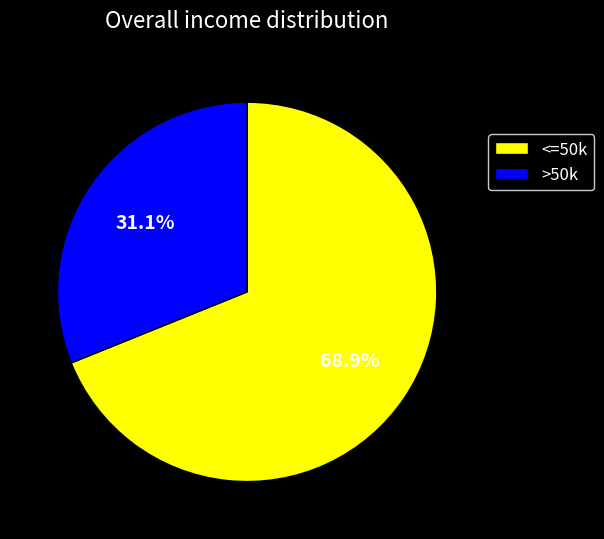

Combined, what portion of the pie is <=50k and >50k?

100.0%